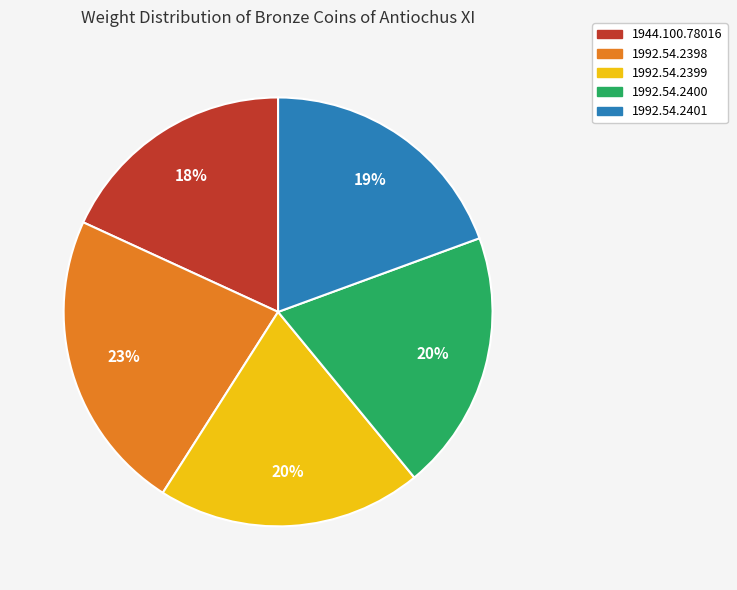

Do 1992.54.2399 and 1992.54.2400 together represent more than half of the pie?

No